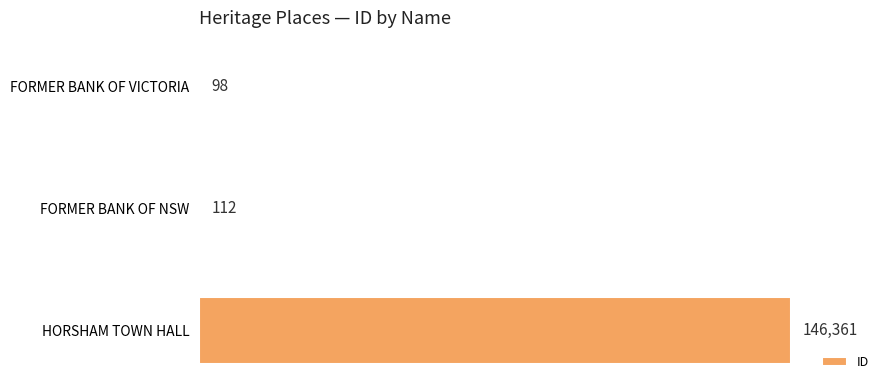

Which label corresponds to the largest value in the chart?

HORSHAM TOWN HALL